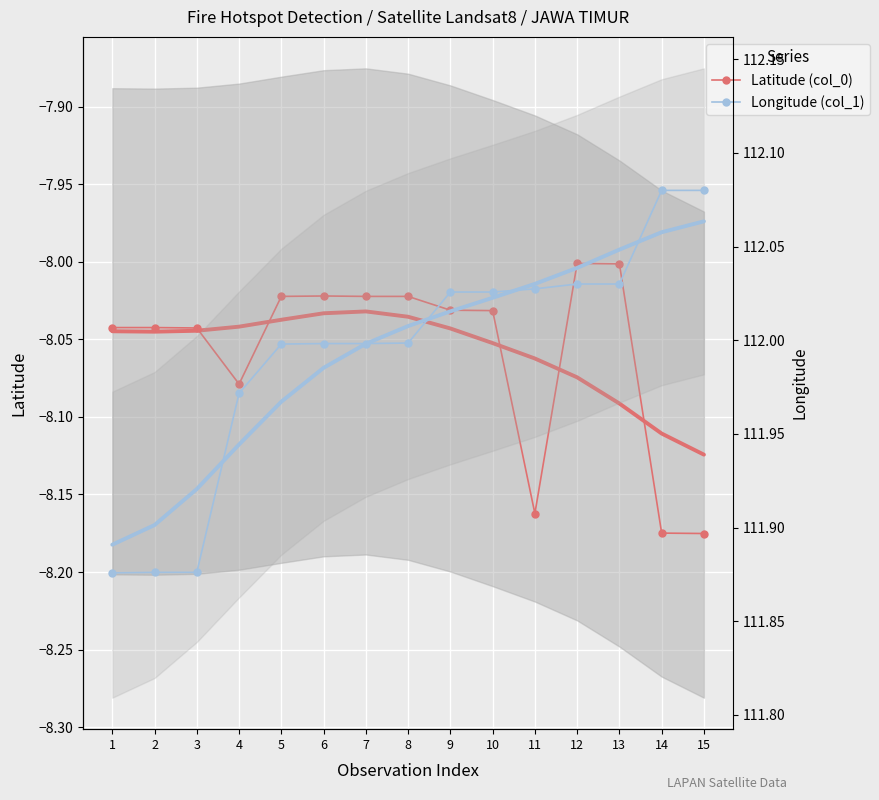

Which series has the largest range (max minus min)?

Longitude (col_1)